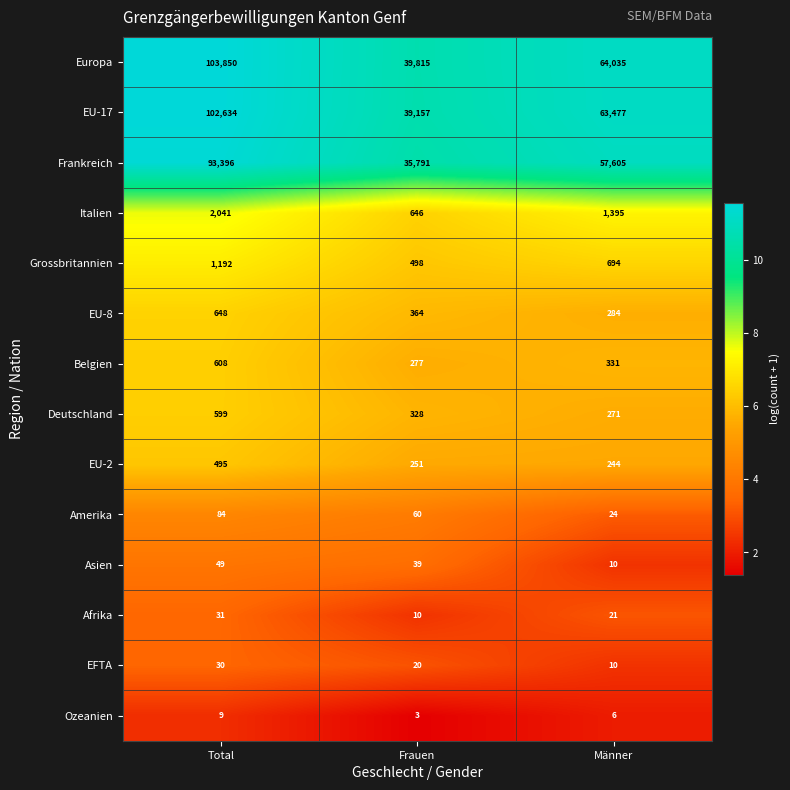

List the series in order of their peak value, highest first.

Europa, EU-17, Frankreich, Italien, Grossbritannien, EU-8, Belgien, Deutschland, EU-2, Amerika, Asien, Afrika, EFTA, Ozeanien